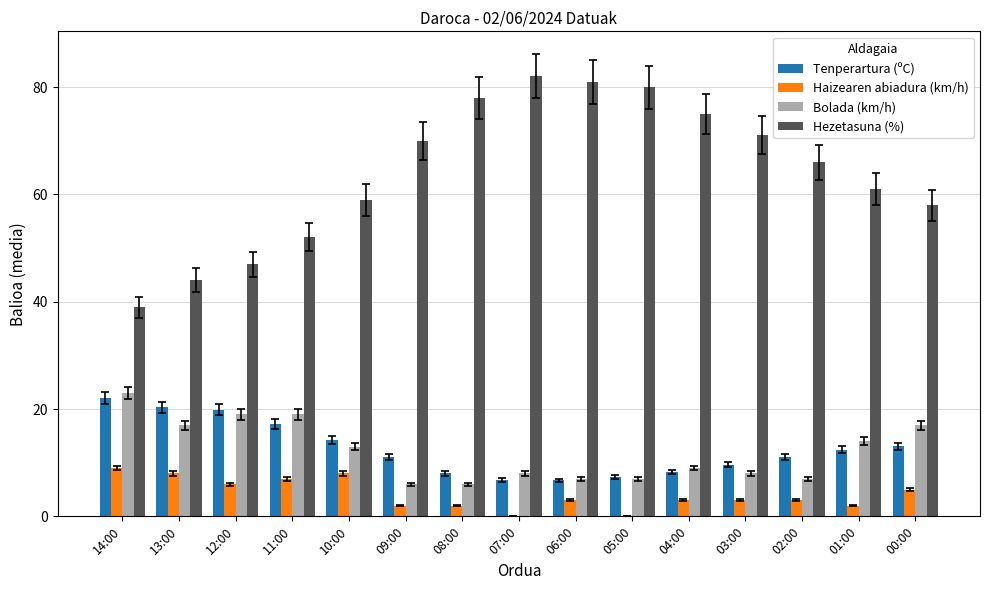

What is the average value of the Hezetasuna (%) series?

64.2